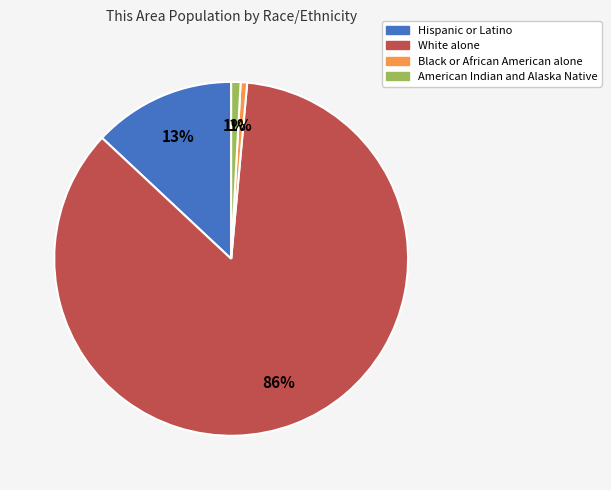

How many segments does this pie chart have?

4